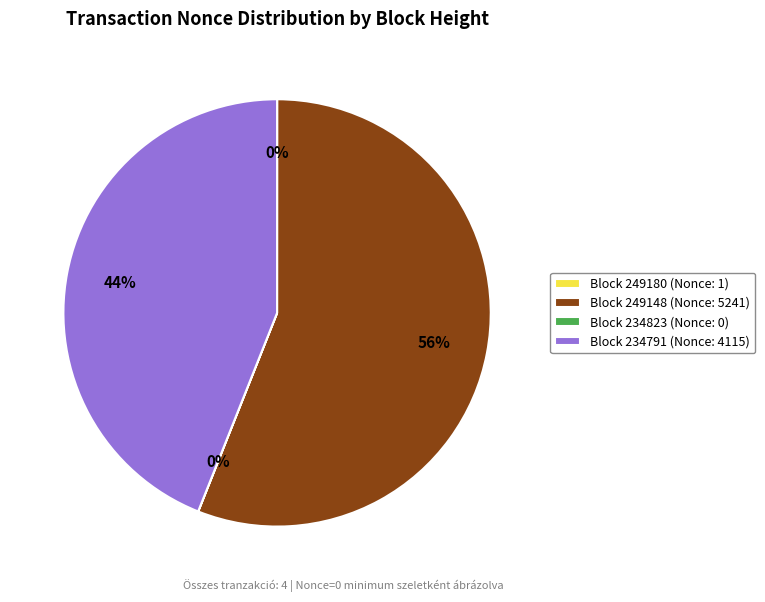

Between Block 249148 (Nonce: 5241) and Block 234791 (Nonce: 4115), which is larger?

Block 249148 (Nonce: 5241)